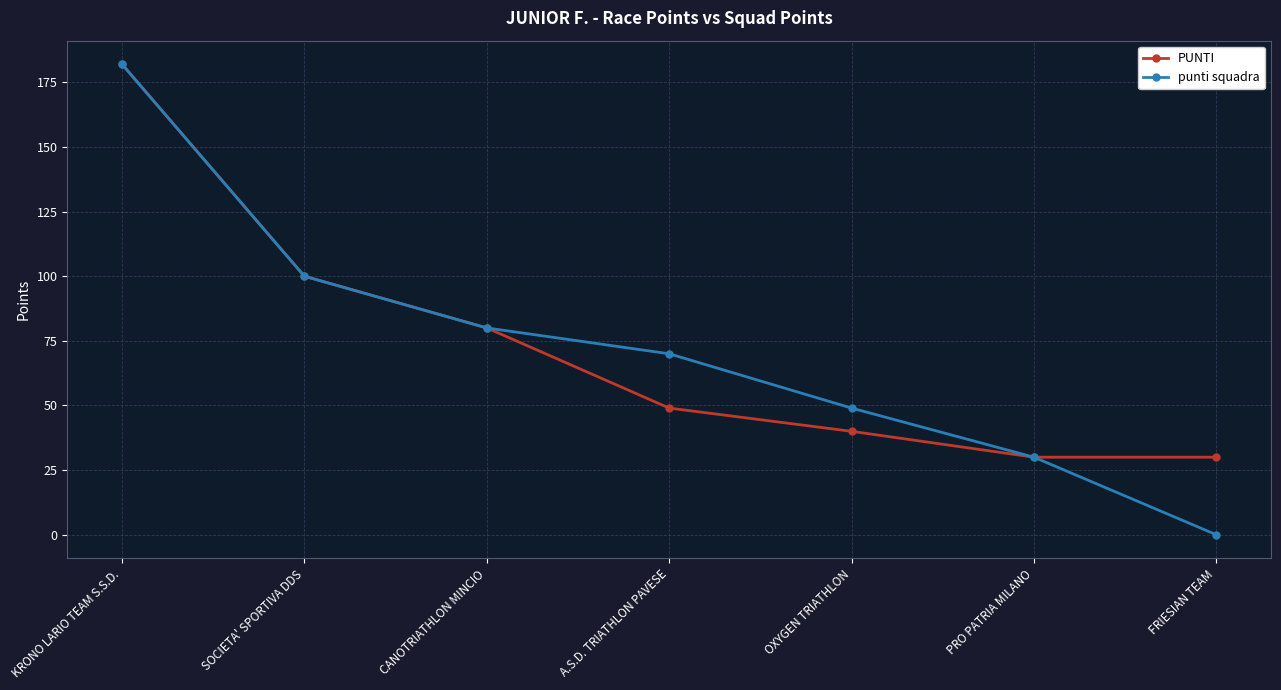

Reading left to right, transcribe all the data shown in this chart.

PUNTI: KRONO LARIO TEAM S.S.D.=182	SOCIETA' SPORTIVA DDS=100	CANOTRIATHLON MINCIO=80	A.S.D. TRIATHLON PAVESE=49	OXYGEN TRIATHLON=40	PRO PATRIA MILANO=30	FRIESIAN TEAM=30
punti squadra: KRONO LARIO TEAM S.S.D.=182	SOCIETA' SPORTIVA DDS=100	CANOTRIATHLON MINCIO=80	A.S.D. TRIATHLON PAVESE=70	OXYGEN TRIATHLON=49	PRO PATRIA MILANO=30	FRIESIAN TEAM=0